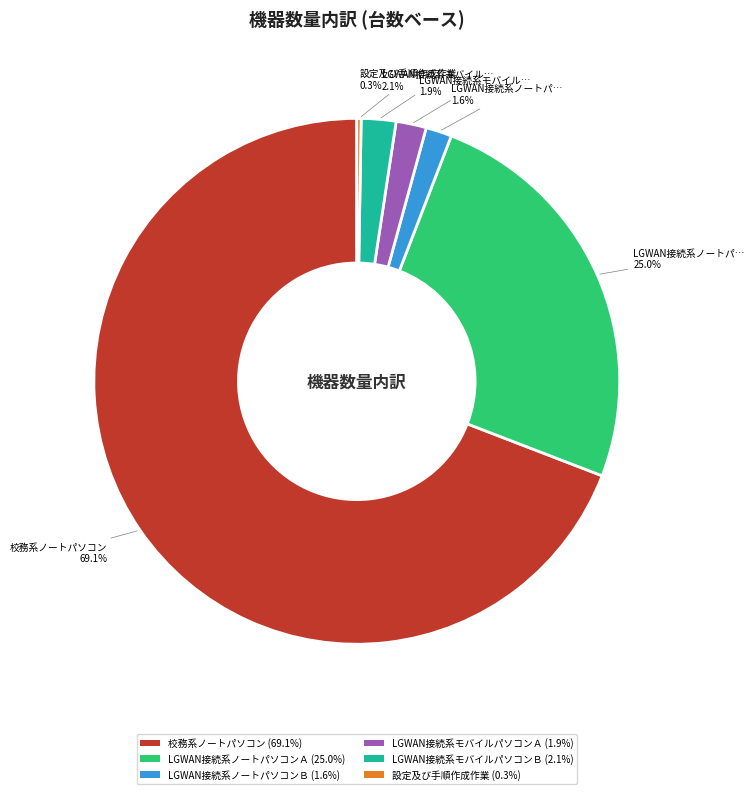

Combined, do LGWAN接続系ノートパソコンＢ and LGWAN接続系ノートパソコンＡ account for over 50%?

No